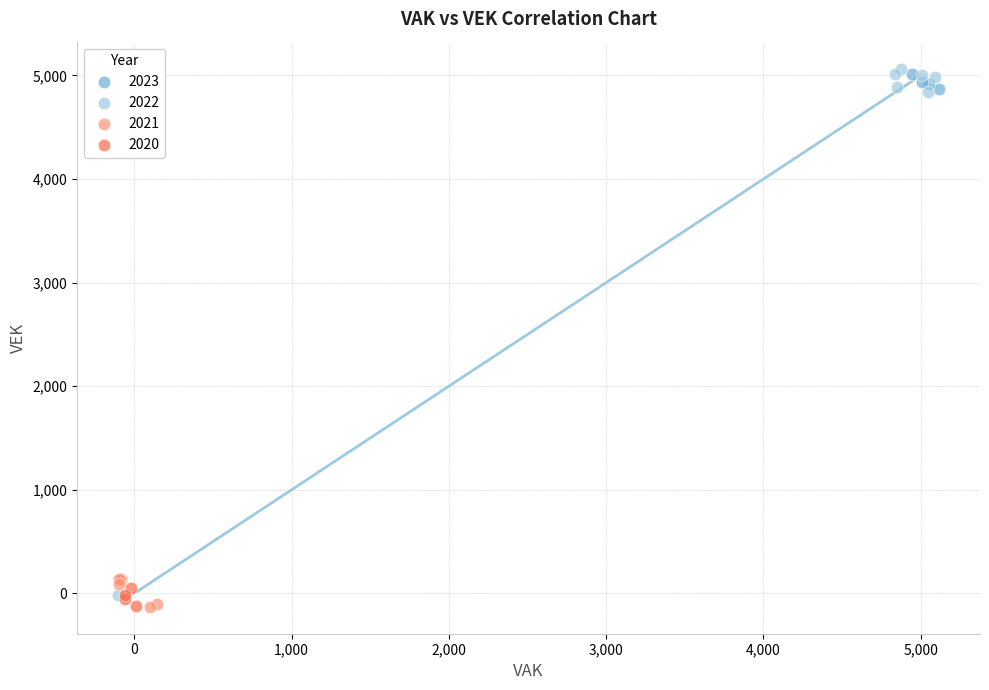

Which series has the widest spread of Y values?

2022